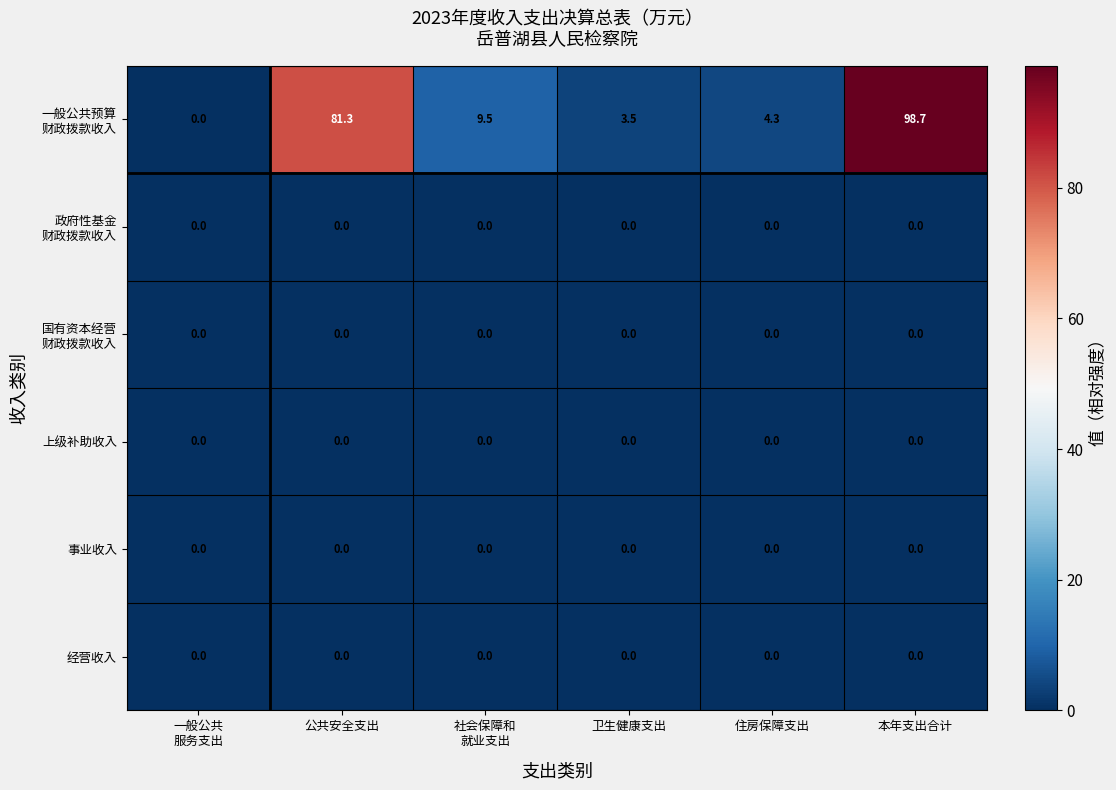

At which category does the chart reach its peak across all series?

本年支出合计